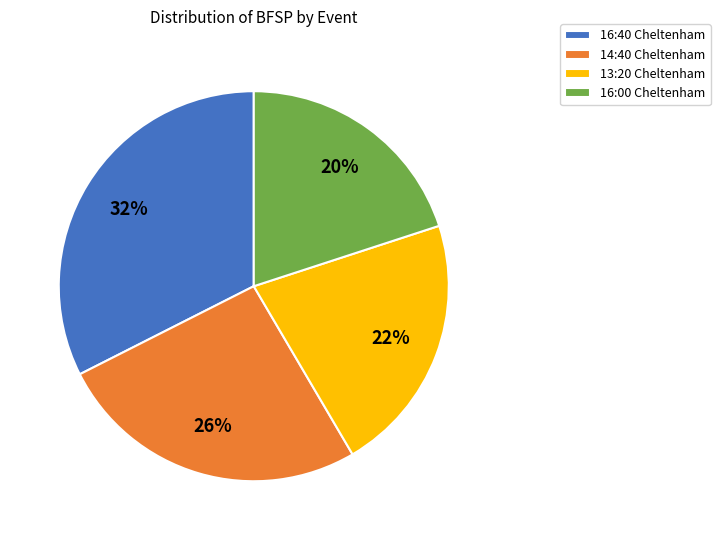

What is the smallest slice in the pie chart?

16:00 Cheltenham